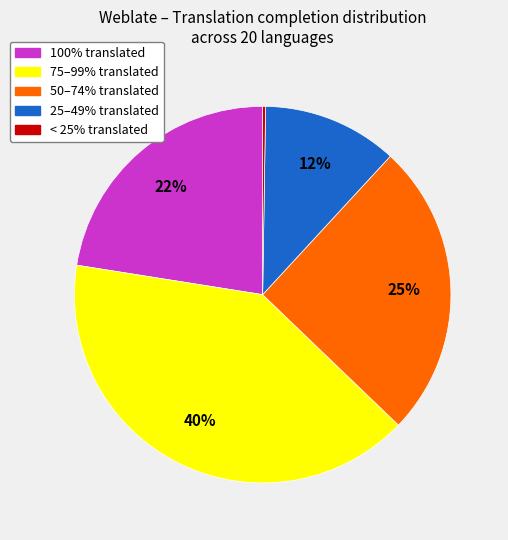

Do 50–74% translated and 25–49% translated together represent more than half of the pie?

No